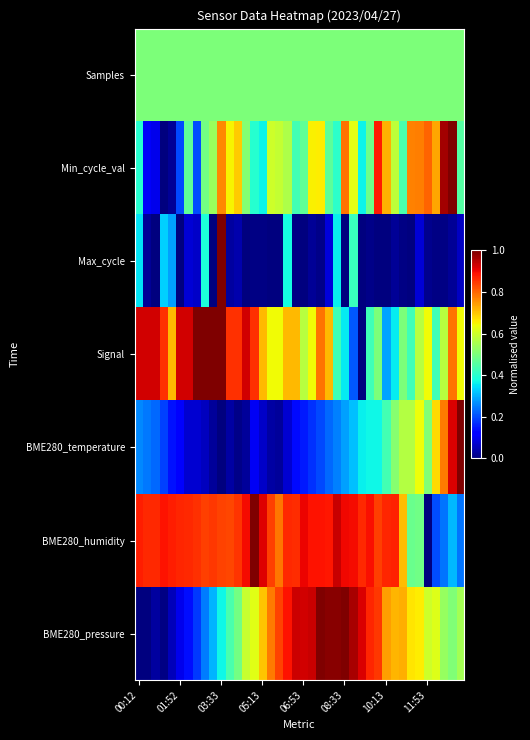

Count the number of data series in this chart.

7